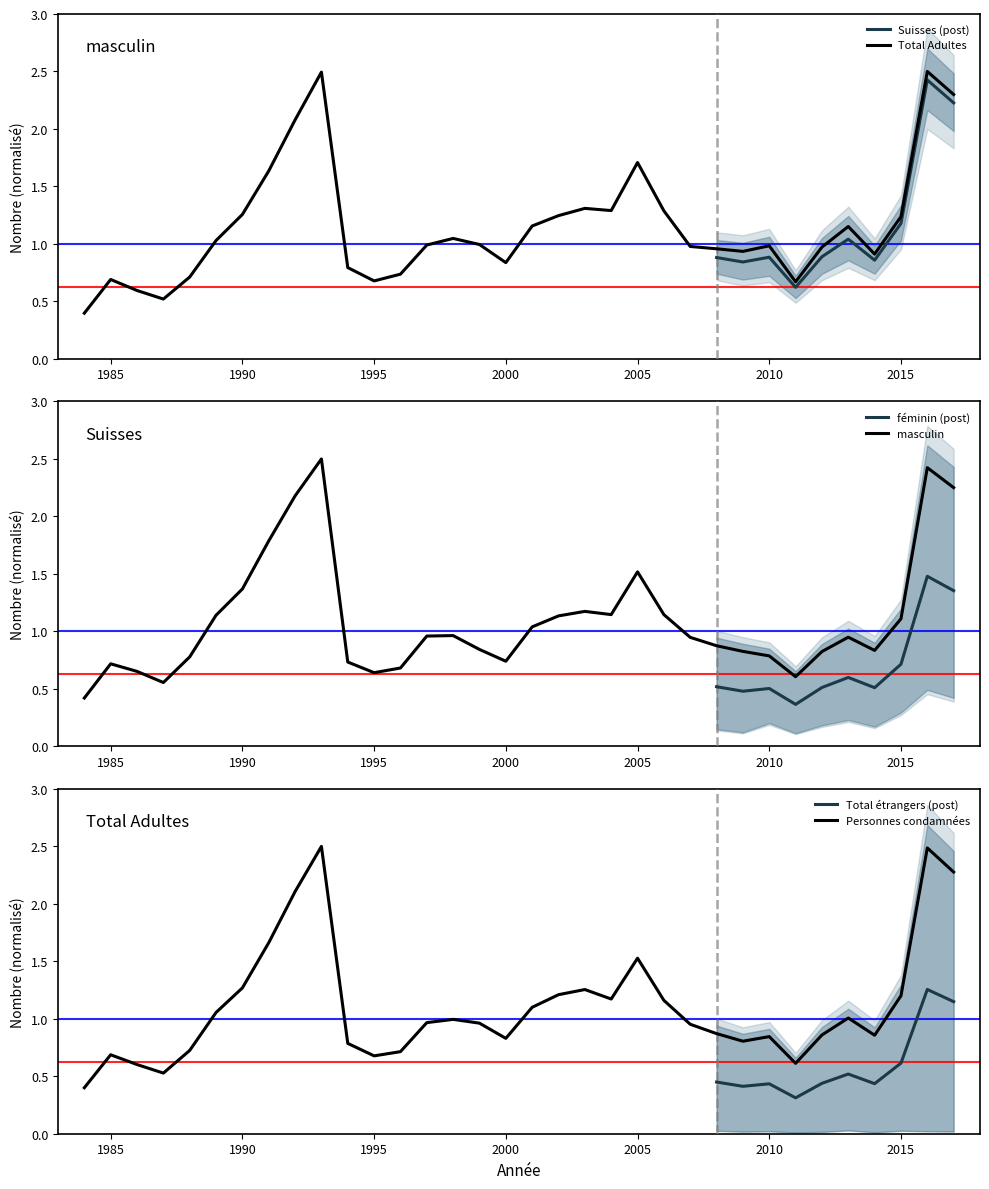

What is the value of the Total Adultes point at the 25th from the left?

1.0